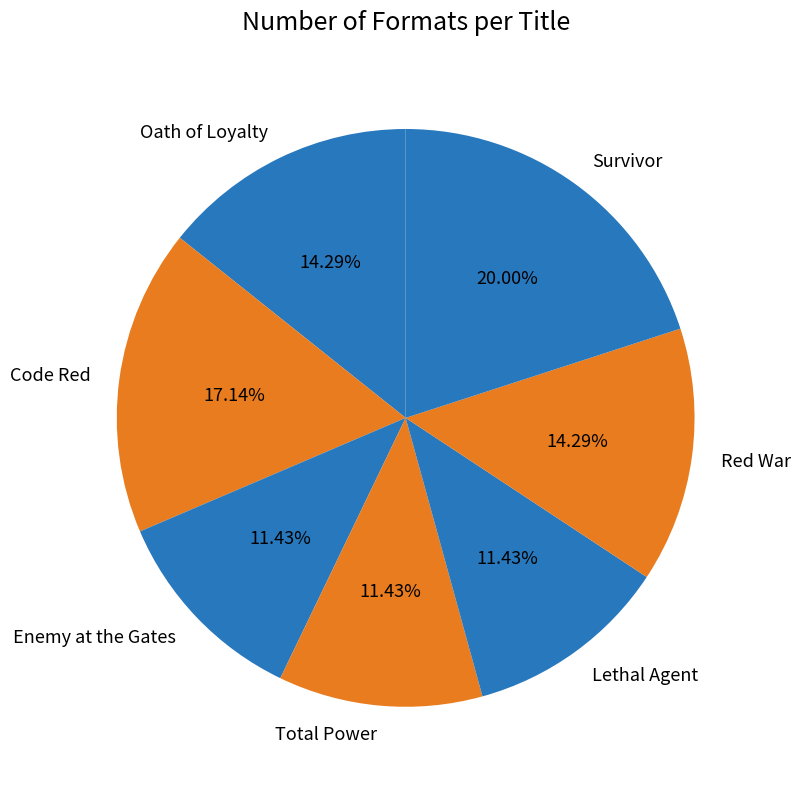

Does Code Red account for over 50% of the chart?

No